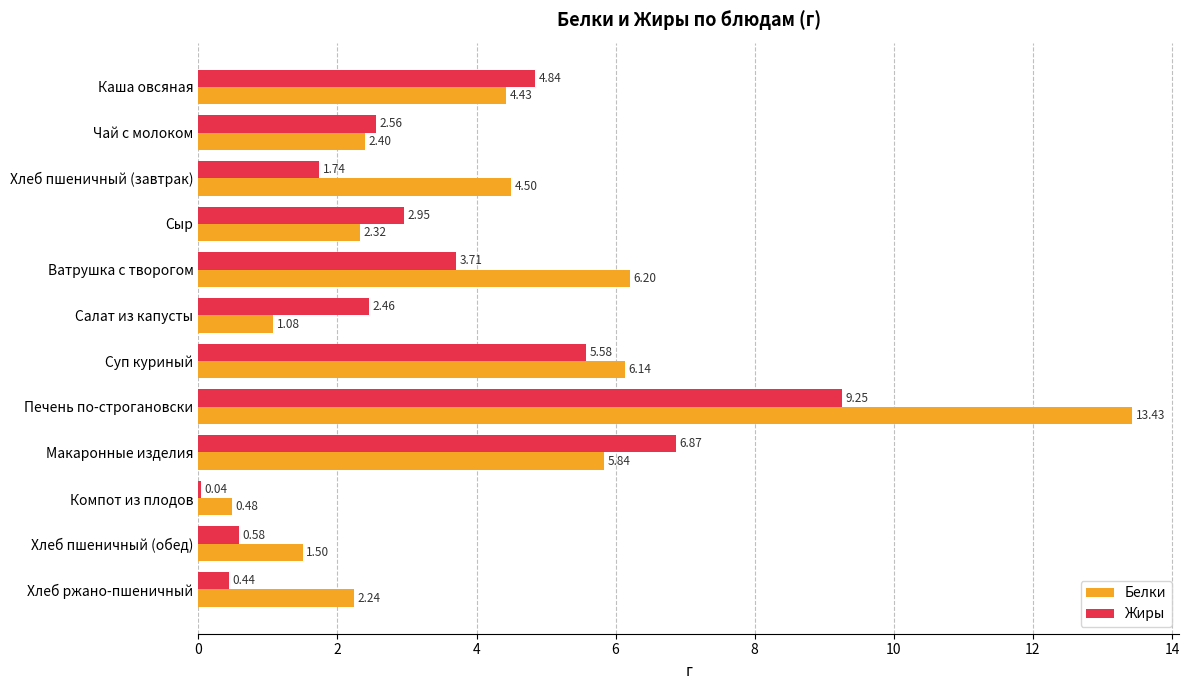

What is the highest value of the Белки series?

13.4